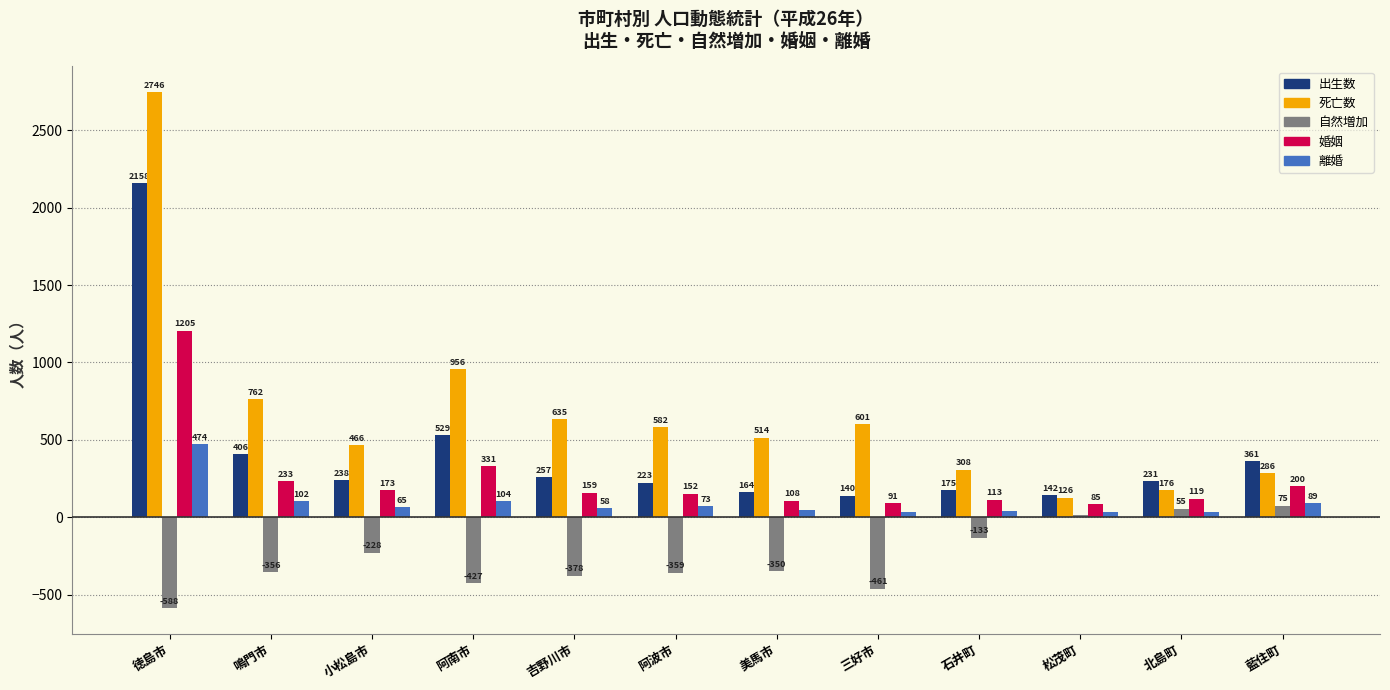

What is the greatest value displayed?

2746